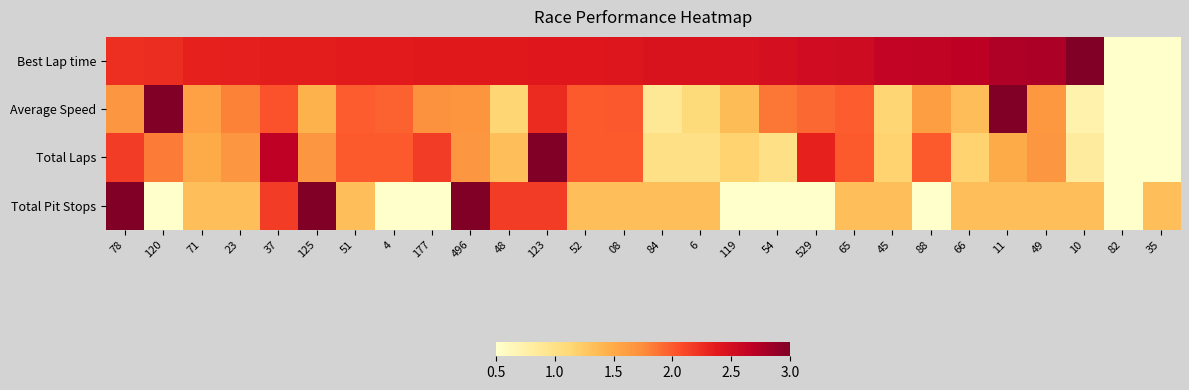

Reading left to right, what are all the values shown in this chart?

Best Lap time: 78=2.2	120=2.3	71=2.3	23=2.3	37=2.4	125=2.4	51=2.4	4=2.4	177=2.4	496=2.4	48=2.4	123=2.4	52=2.4	08=2.4	84=2.4	6=2.5	119=2.5	54=2.5	529=2.5	65=2.5	45=2.6	88=2.6	66=2.7	11=2.7	49=2.8	10=3.0	82=0.5	35=0.5
Average Speed: 78=1.7	120=3.0	71=1.6	23=1.8	37=2.0	125=1.4	51=2.0	4=2.0	177=1.7	496=1.7	48=1.1	123=2.3	52=2.0	08=2.0	84=0.9	6=1.1	119=1.4	54=1.9	529=1.9	65=2.0	45=1.1	88=1.6	66=1.3	11=3.0	49=1.7	10=0.7	82=0.5	35=0.5
Total Laps: 78=2.2	120=1.8	71=1.5	23=1.7	37=2.7	125=1.7	51=2.0	4=2.0	177=2.2	496=1.7	48=1.3	123=3.0	52=2.0	08=2.0	84=1.0	6=1.0	119=1.2	54=1.0	529=2.3	65=2.0	45=1.2	88=2.0	66=1.2	11=1.5	49=1.7	10=0.8	82=0.5	35=0.5
Total Pit Stops: 78=3.0	120=0.5	71=1.3	23=1.3	37=2.2	125=3.0	51=1.3	4=0.5	177=0.5	496=3.0	48=2.2	123=2.2	52=1.3	08=1.3	84=1.3	6=1.3	119=0.5	54=0.5	529=0.5	65=1.3	45=1.3	88=0.5	66=1.3	11=1.3	49=1.3	10=1.3	82=0.5	35=1.3